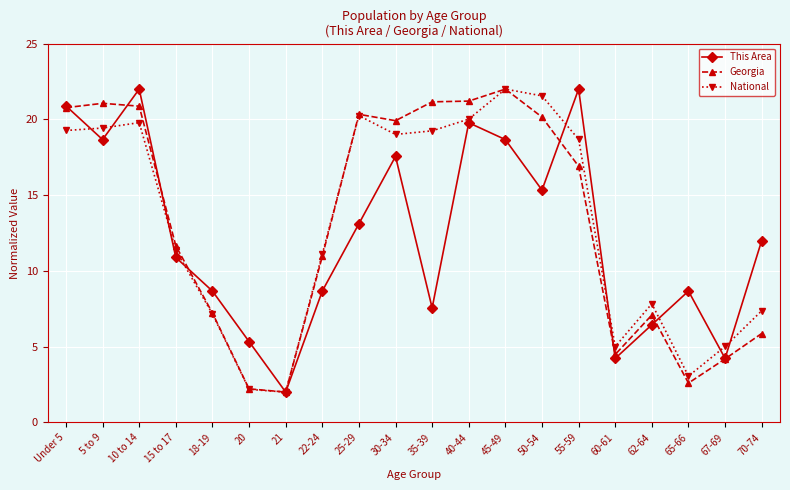

What position from the right is 62-64?

4